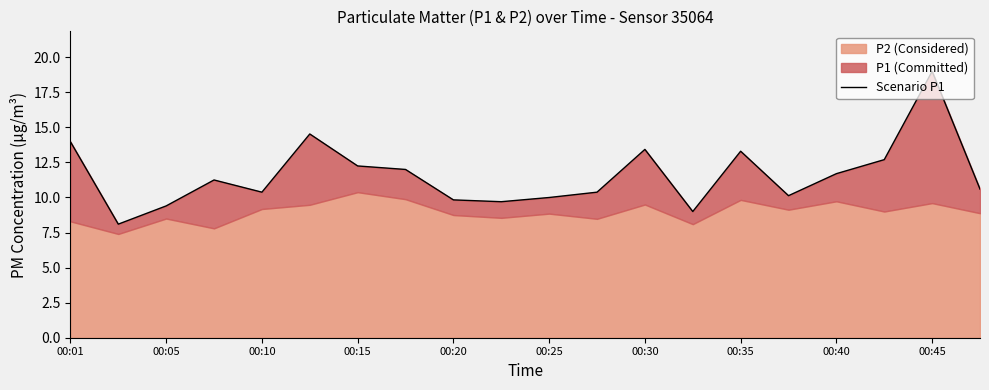

Count the number of categories in the chart.

20